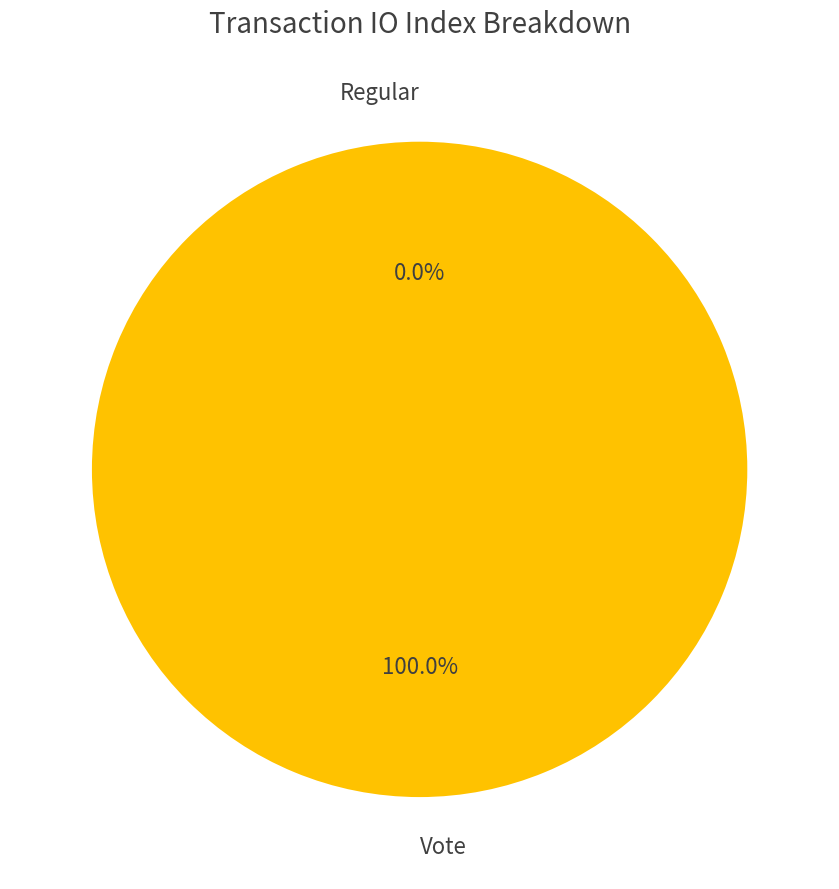

Rank the categories by value from highest to lowest.

Vote, Regular